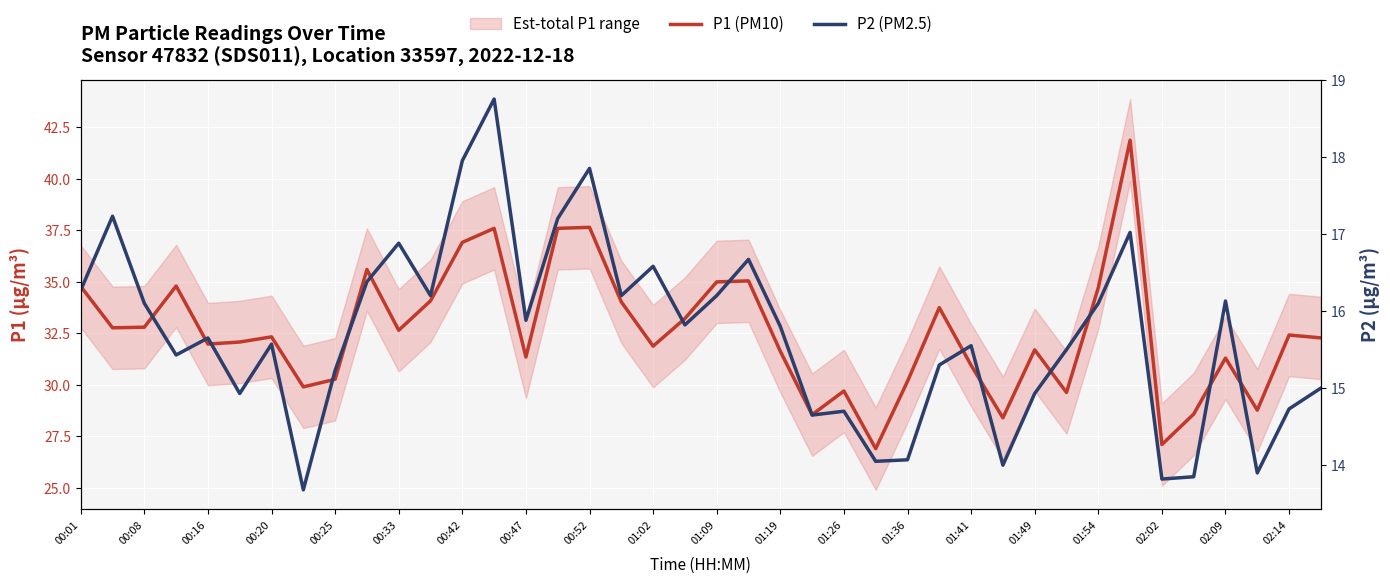

How many values in the P2 (PM2.5) series exceed 15?

27